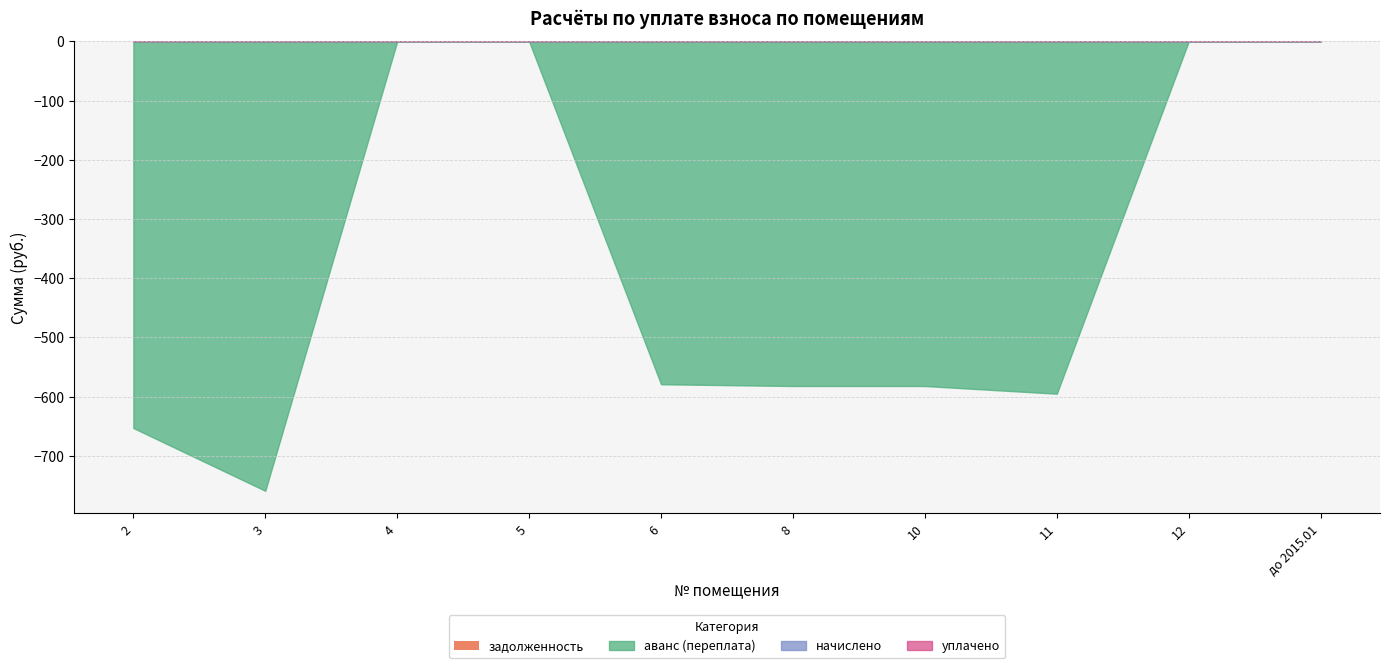

At how many categories does at least one series exceed -149?

10